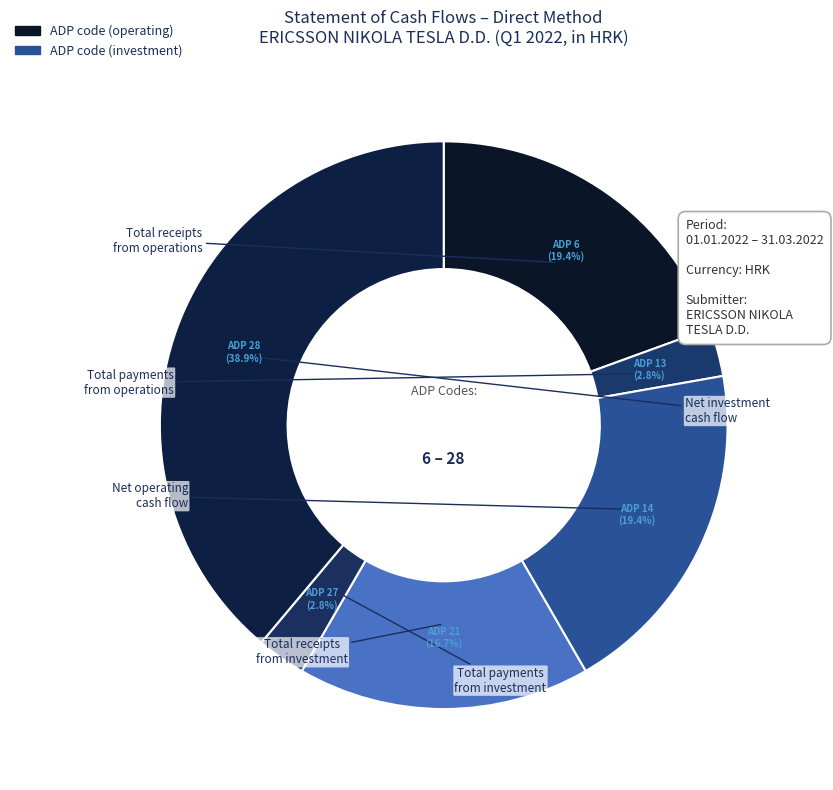

What is the largest slice in the pie chart?

Net cash from investment activities